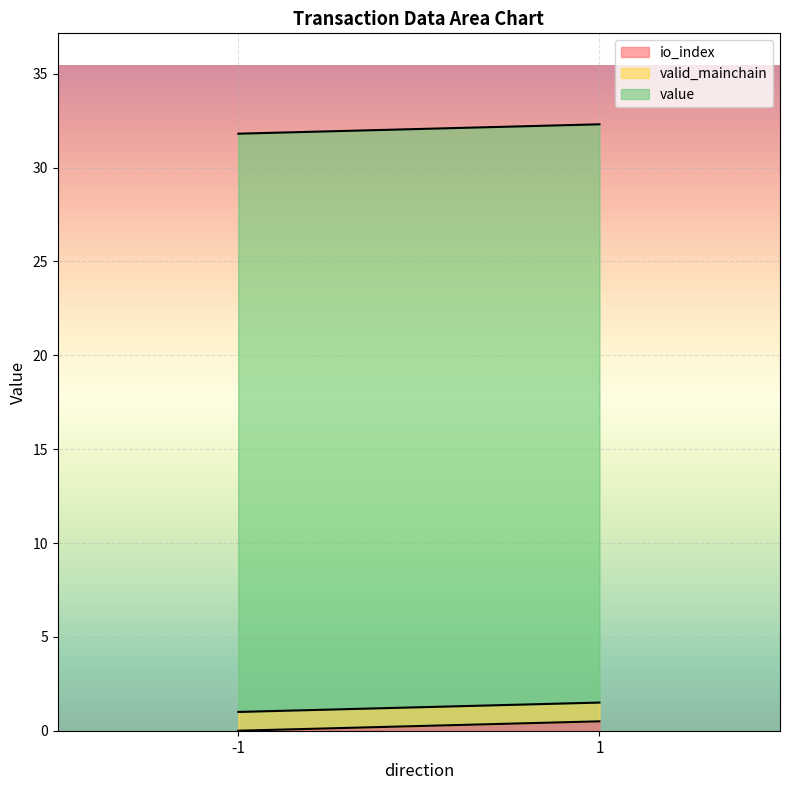

The value of io_index at -1 is 0.0. True or false?

True